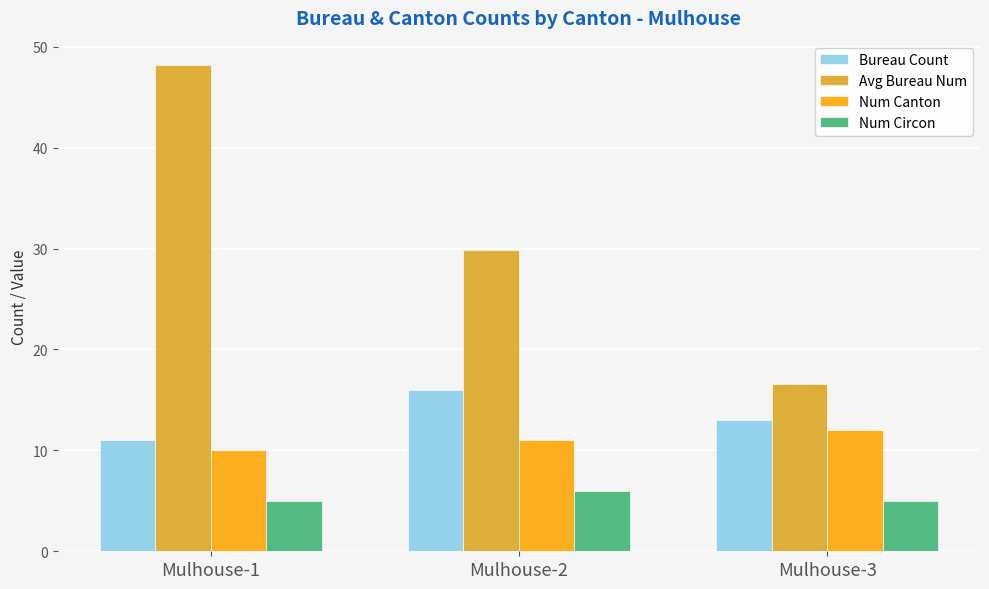

How many bars are there in total?

12